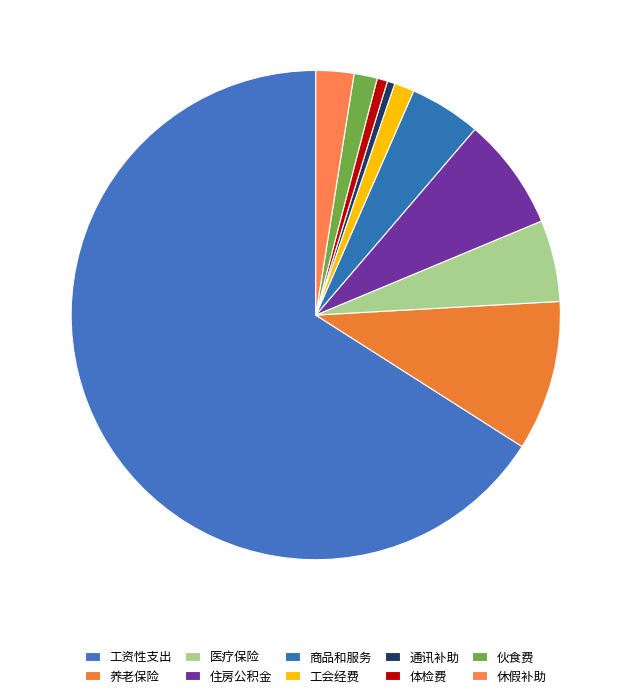

Which slice is the largest?

工资性支出